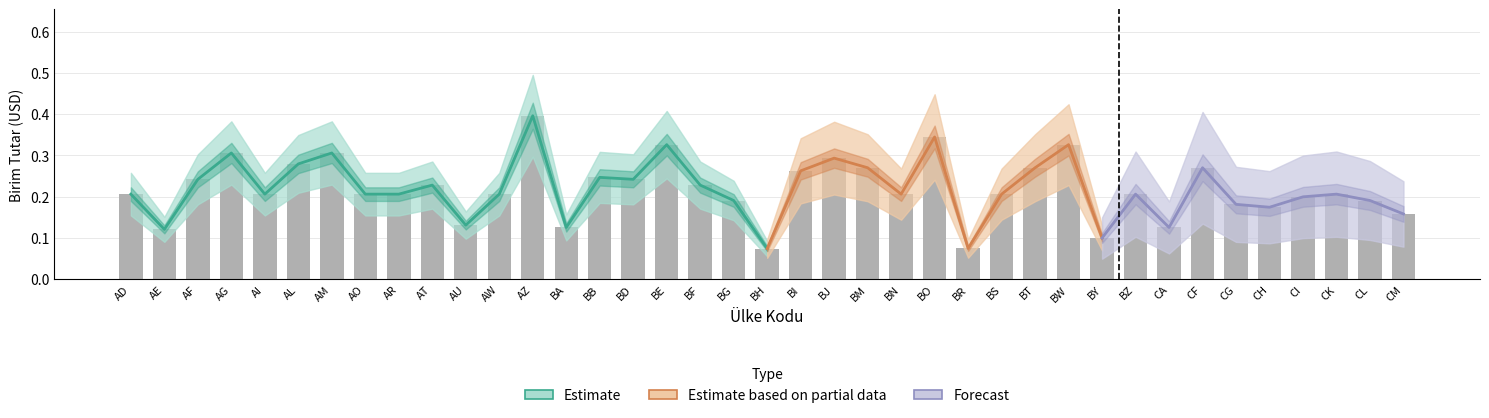

What is the greatest value displayed?

0.4